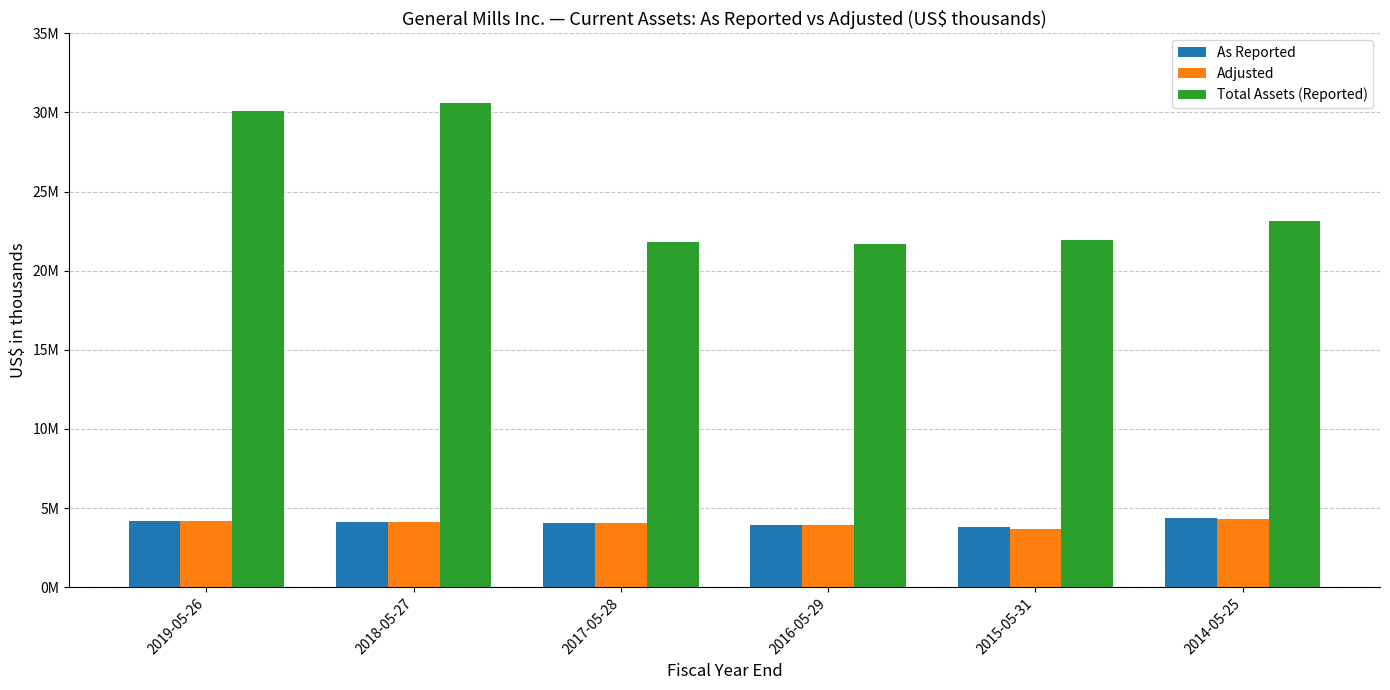

Which category has the highest value across all series?

2018-05-27